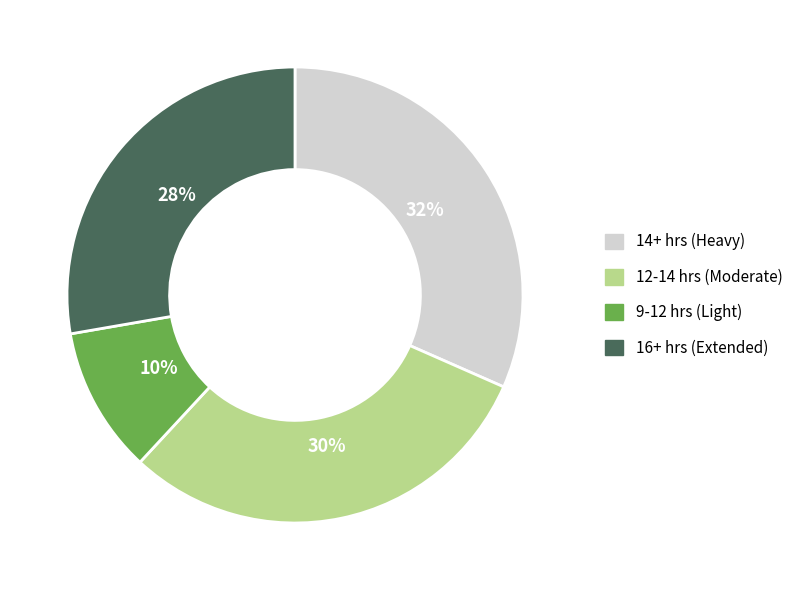

Is there any slice that represents more than half of the pie?

No